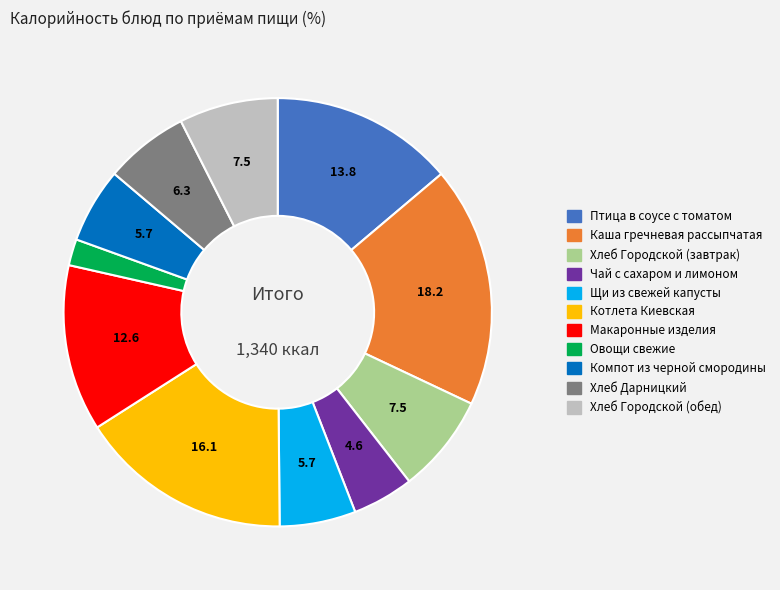

Is the sum of Компот из черной смородины and Каша гречневая рассыпчатая greater than half?

No